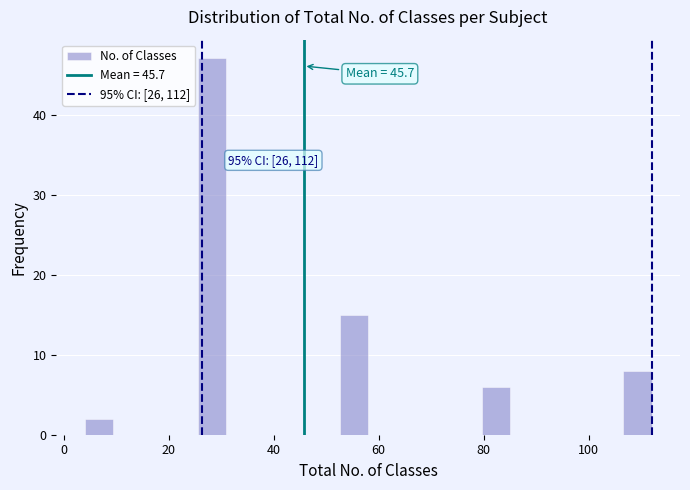

Read against the x-axis, roughly where is the centre of the tallest bar?

28